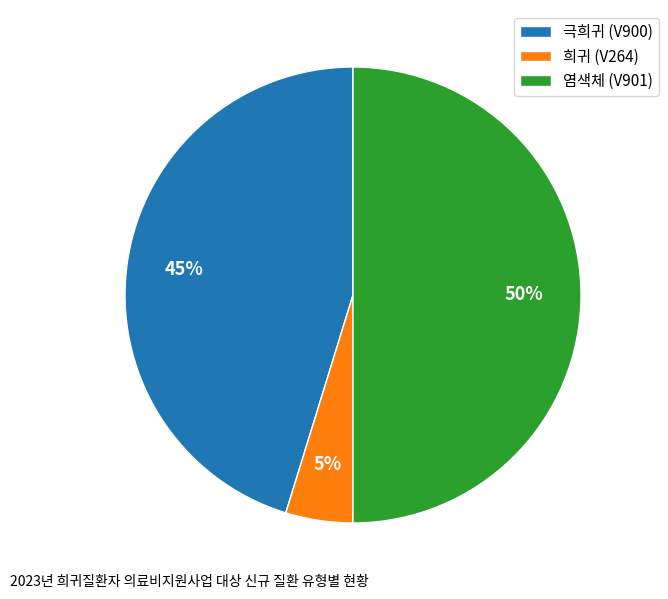

Rank the categories by value from lowest to highest.

희귀 (V264), 극희귀 (V900), 염색체 (V901)